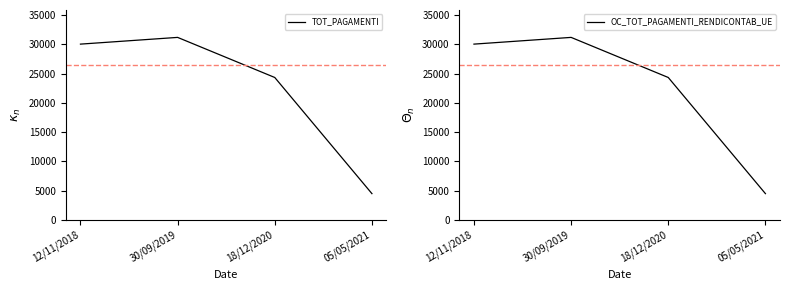

What is the highest value of the TOT_PAGAMENTI series?

31163.6